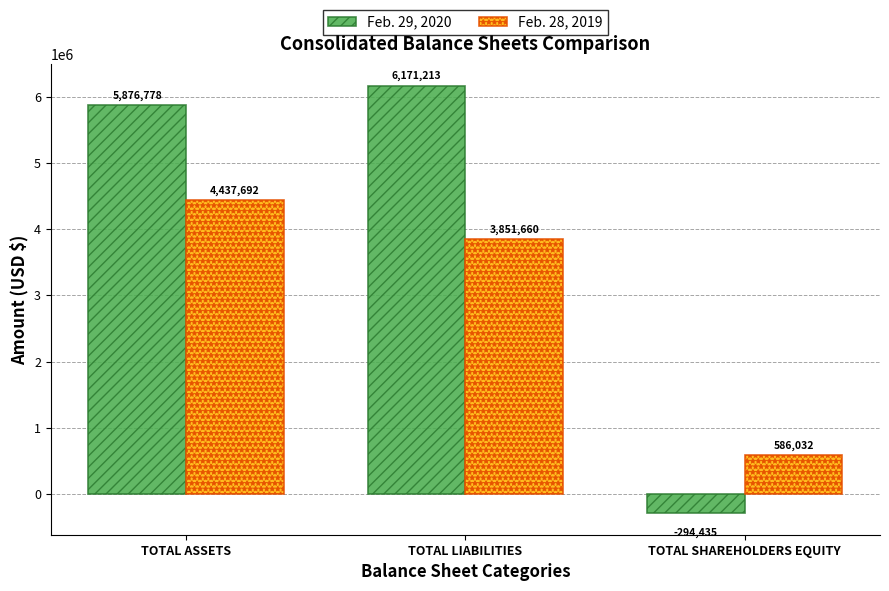

Is it true that Feb. 28, 2019 equals 5815961 at TOTAL ASSETS?

False